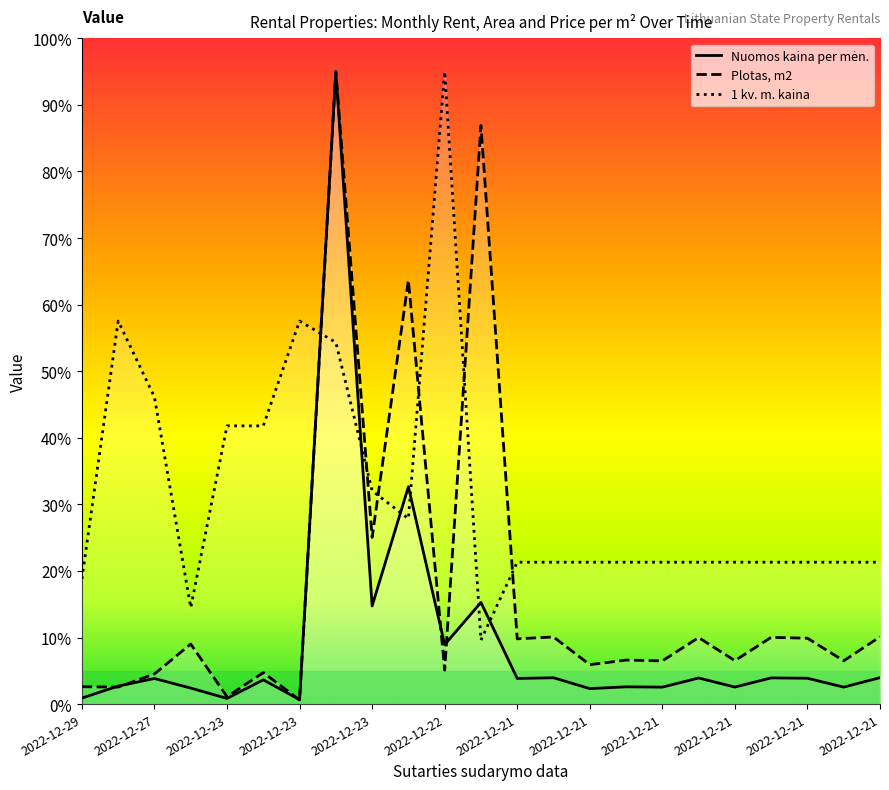

At which label is 1 kv. m. kaina closest to 52?

2022-12-23